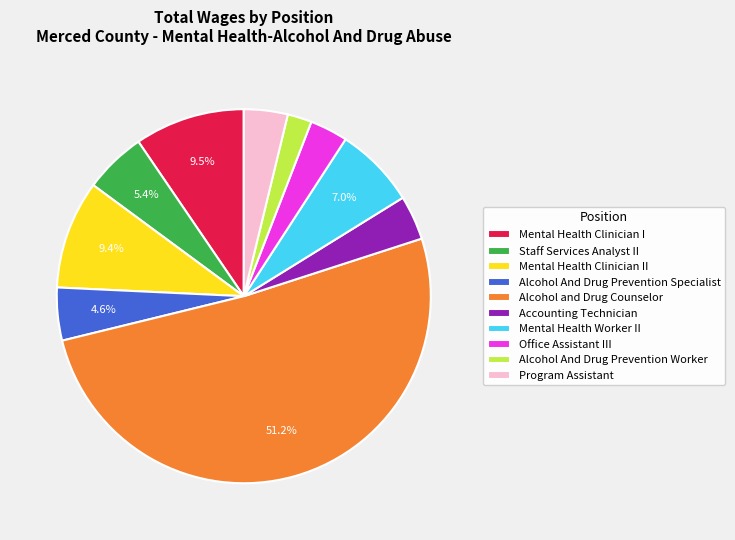

Does any single category account for the majority?

Yes